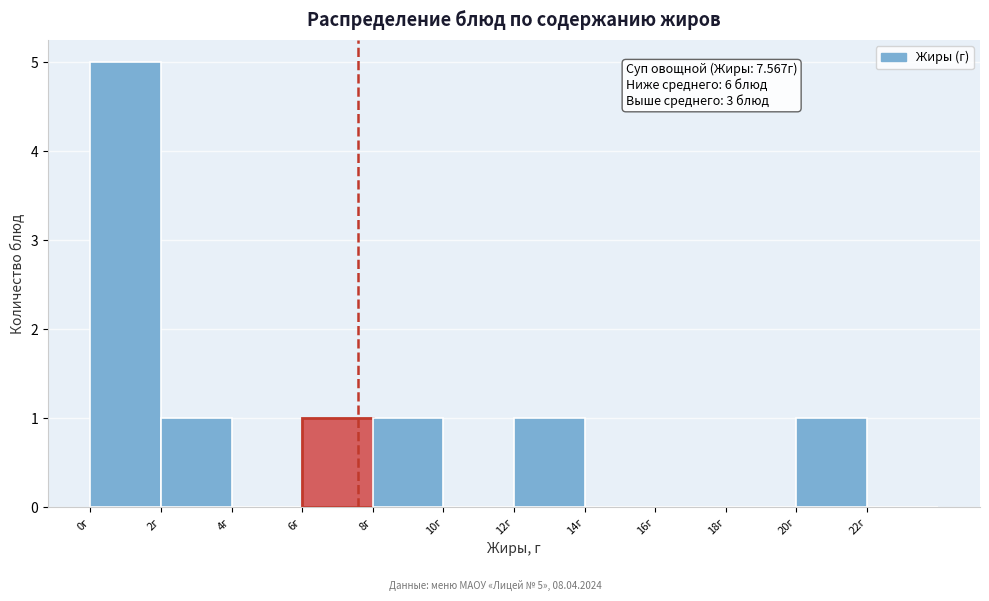

Which range on the x-axis has the tallest bar?

0 to 2